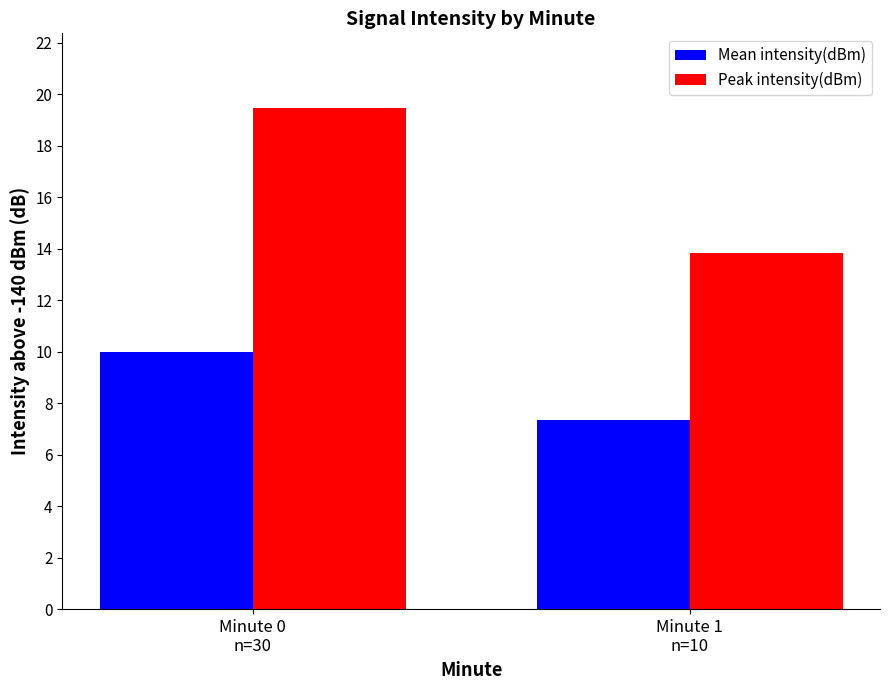

What is the label of the 2nd bar from the left?

Minute 1
n=10